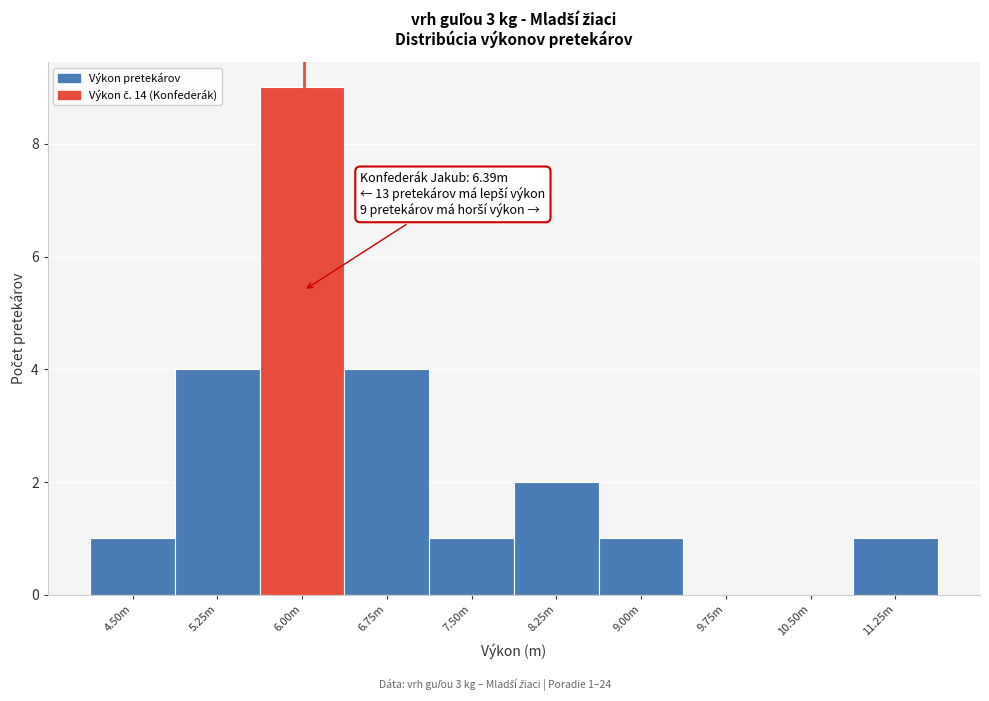

Reading left to right, list all the values displayed in this chart.

4.50m=1	5.25m=4	6.00m=9	6.75m=4	7.50m=1	8.25m=2	9.00m=1	9.75m=0	10.50m=0	11.25m=1